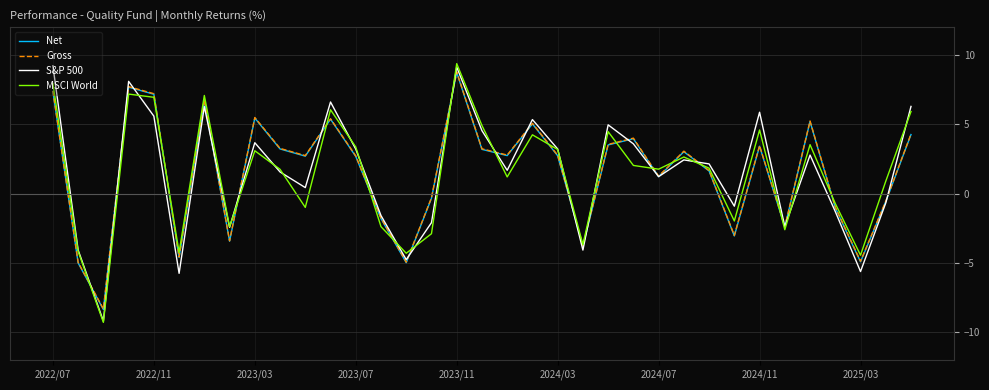

How many lines are shown in the chart?

4